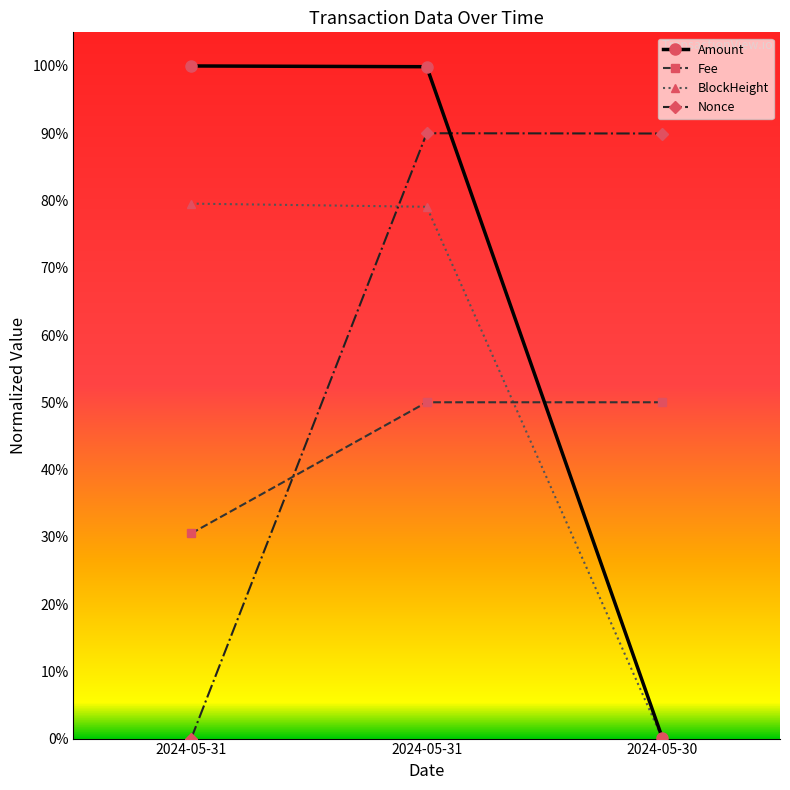

Which has a higher value, 2024-05-30 or 2024-05-31?

2024-05-31